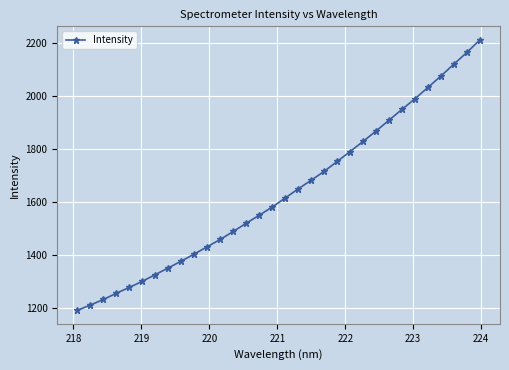

What is the average value?

1634.3